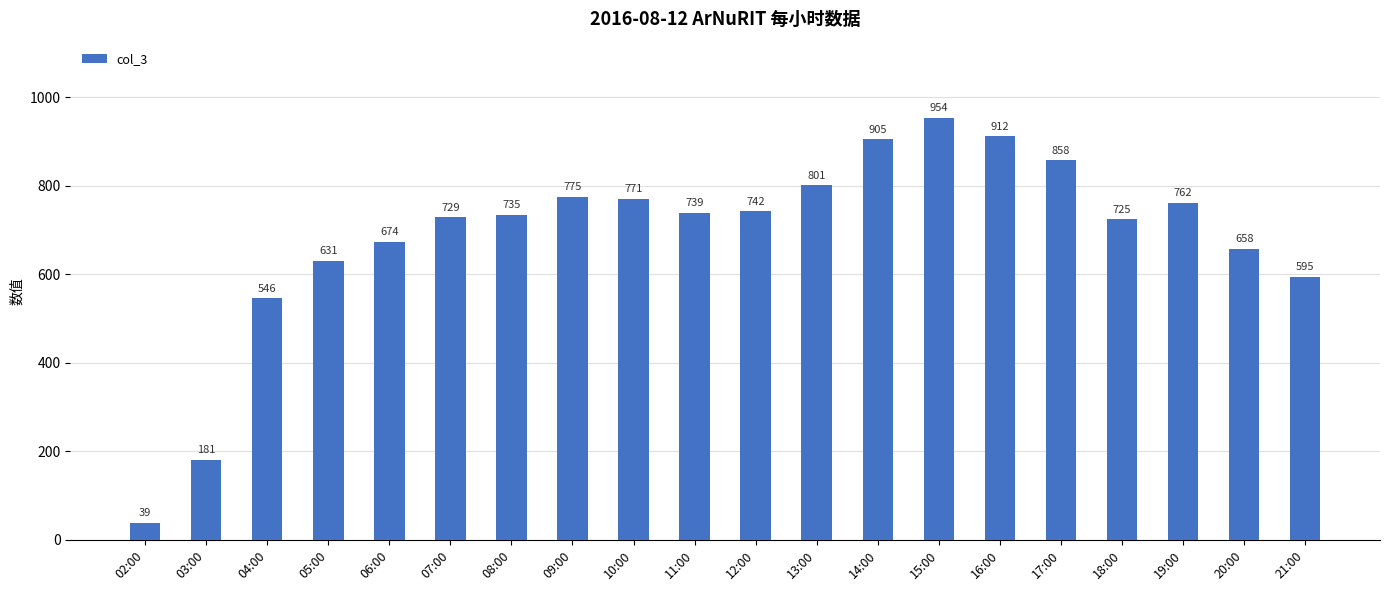

The chart shows a value of 141 at 06:00. True or false?

False